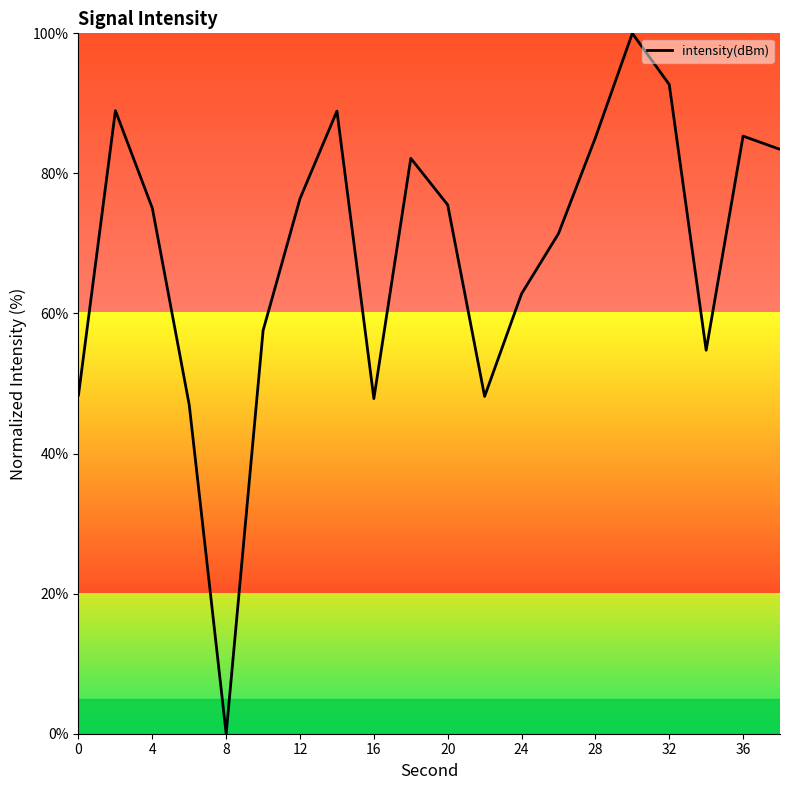

What is the greatest value displayed?

100.0